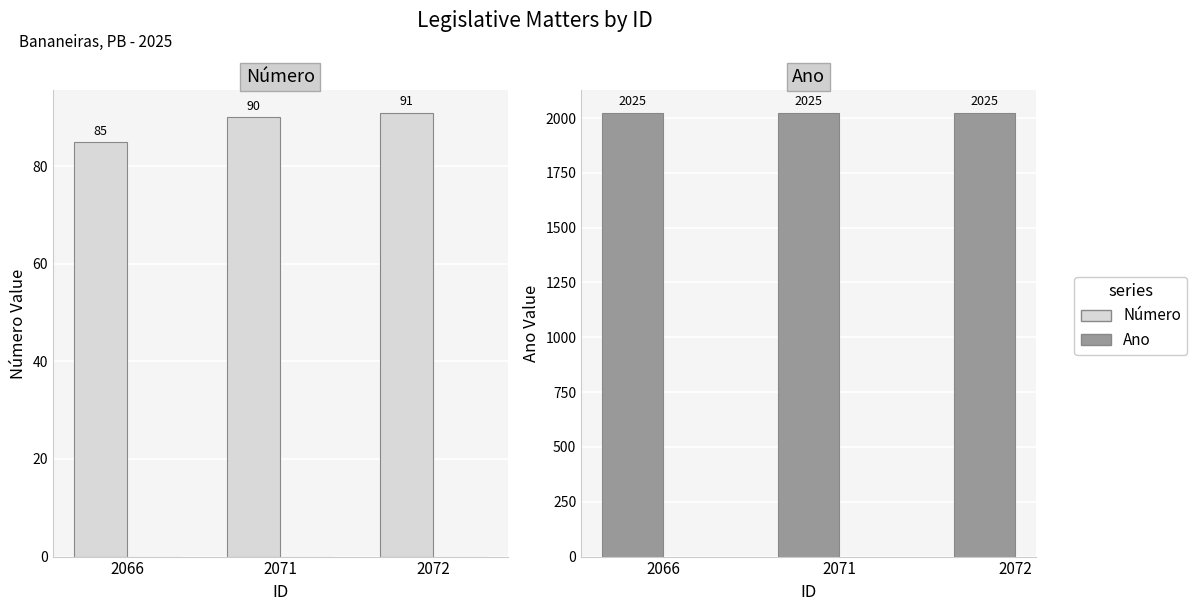

What is the difference between the Número values at 2072 and 2066?

6